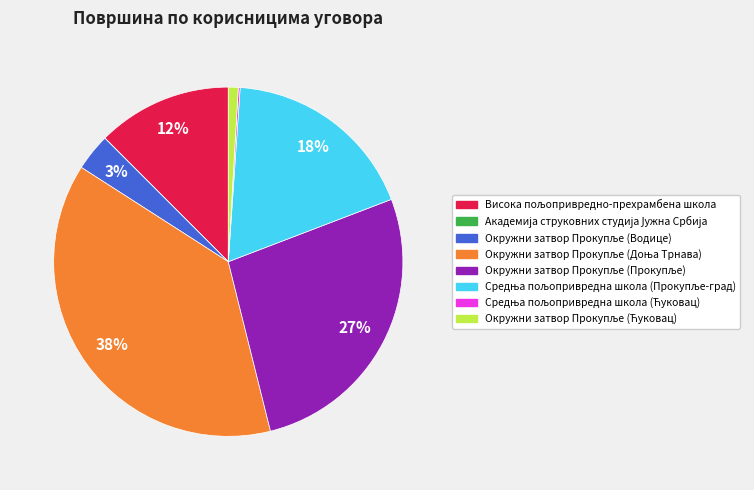

To the nearest percent, what is the difference between the largest and smallest slice percentages?

38%